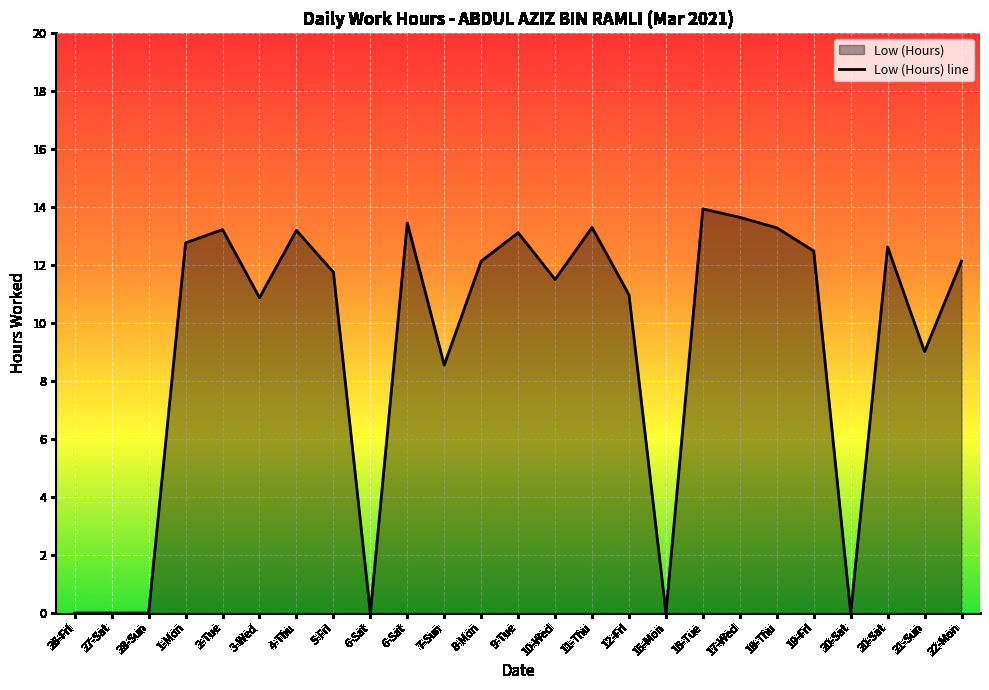

How many lines are shown in the chart?

1